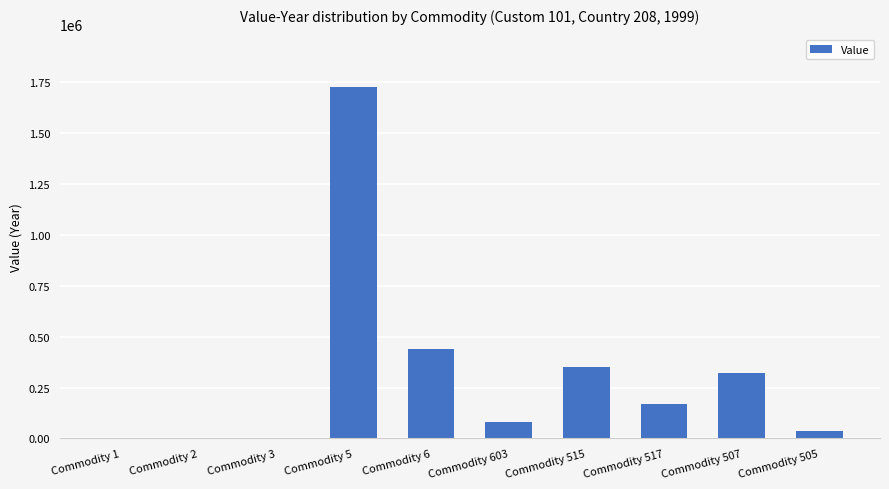

Approximately how many times larger is the value at Commodity 517 compared to Commodity 515?

0.5